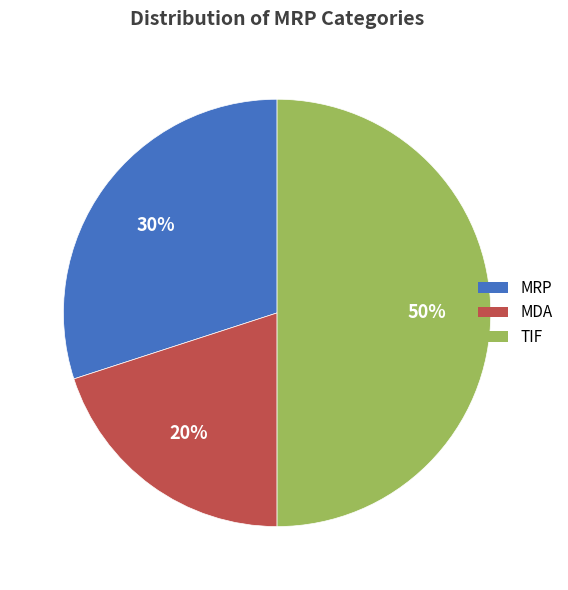

To the nearest percent, what is the combined percentage of MRP and TIF?

80%